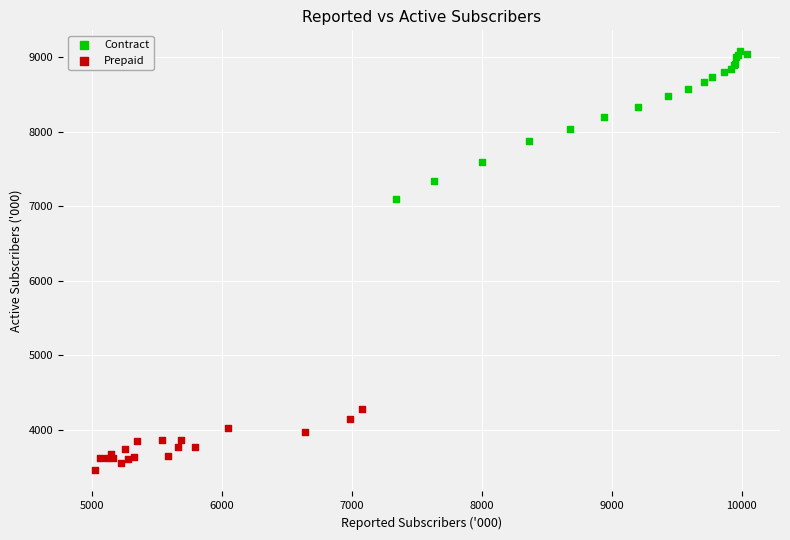

Which series has the widest spread of Y values?

Contract